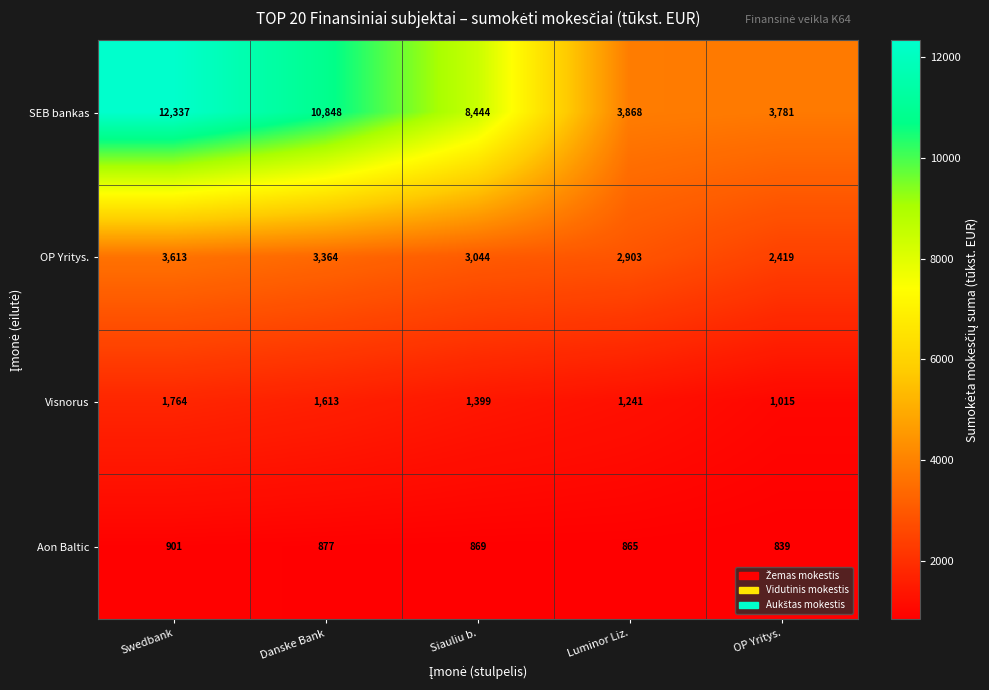

At which label does SEB bankas reach its peak?

Swedbank